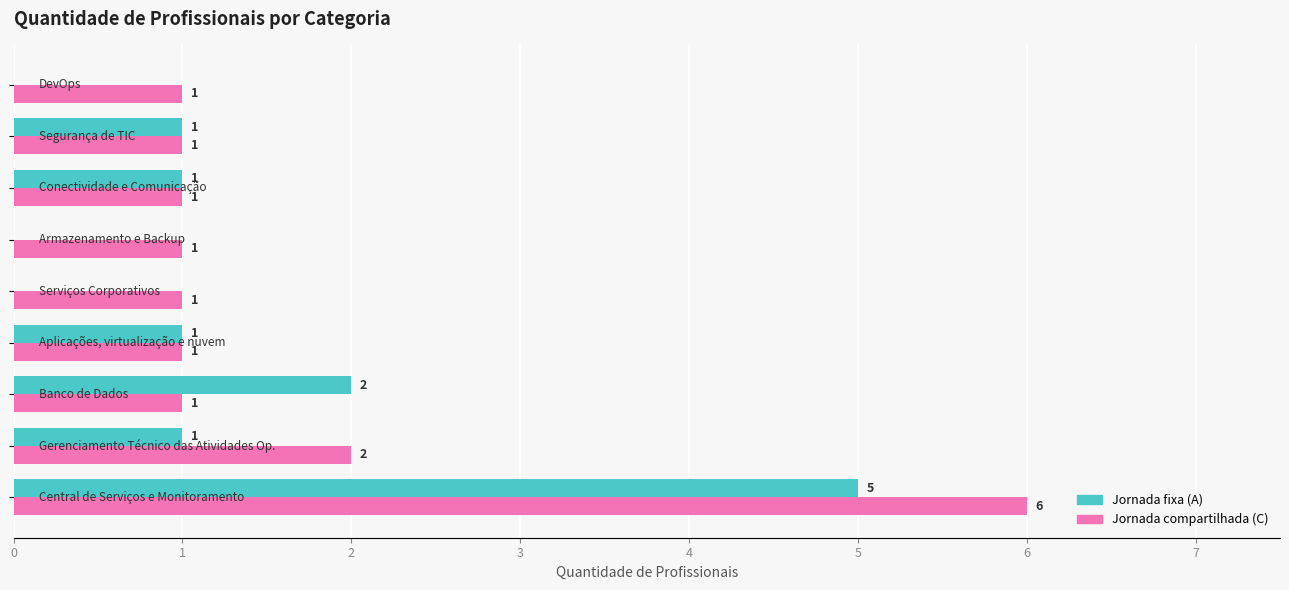

What is the sum of all Jornada compartilhada (C) values?

15